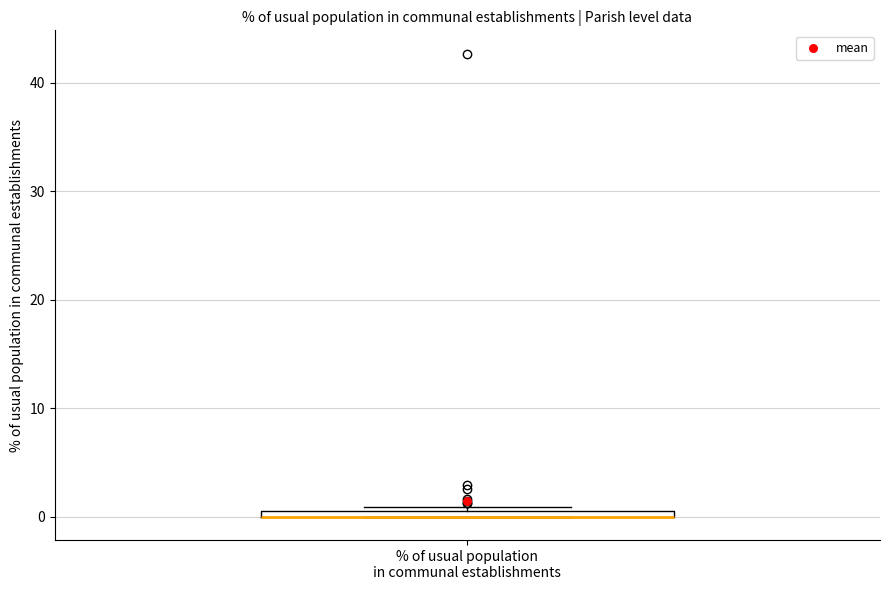

Where is the upper edge of the box for % of usual population in communal establishments on the y-axis? The values are not printed on the chart, so give them approximately, as read against the axis.

1